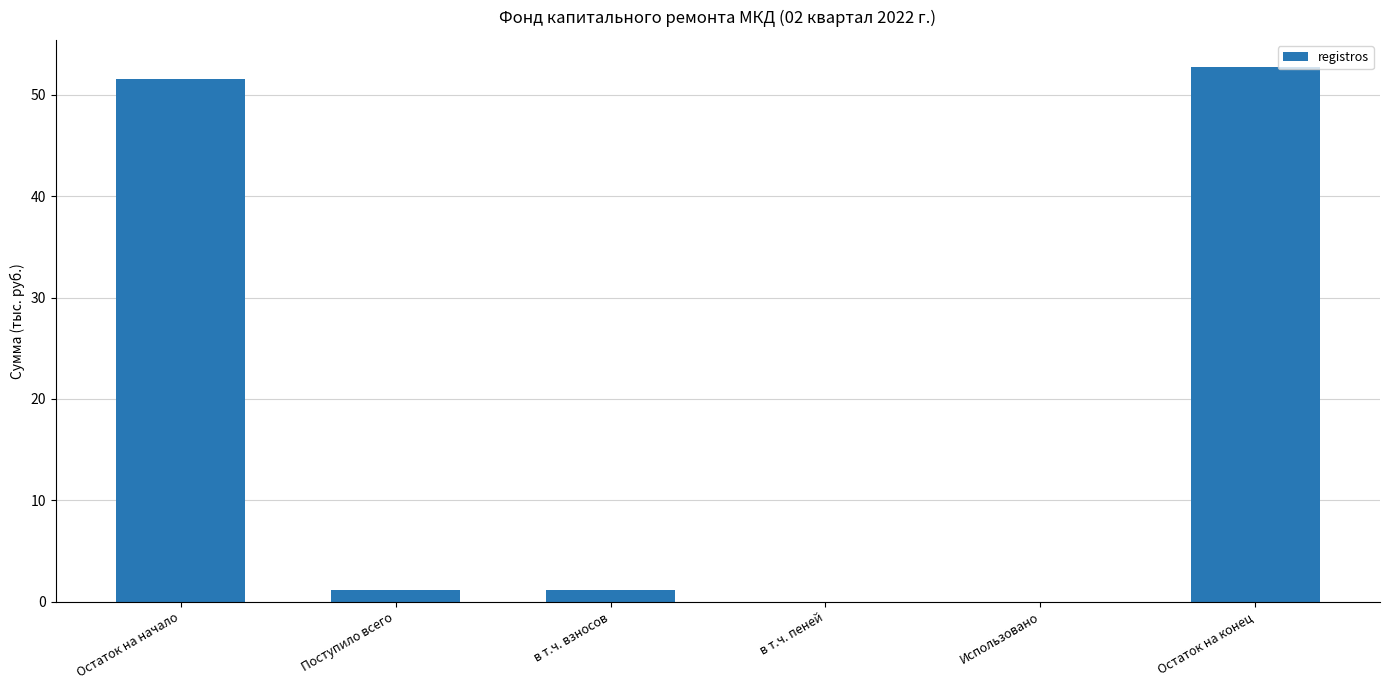

Count the number of data series in this chart.

1